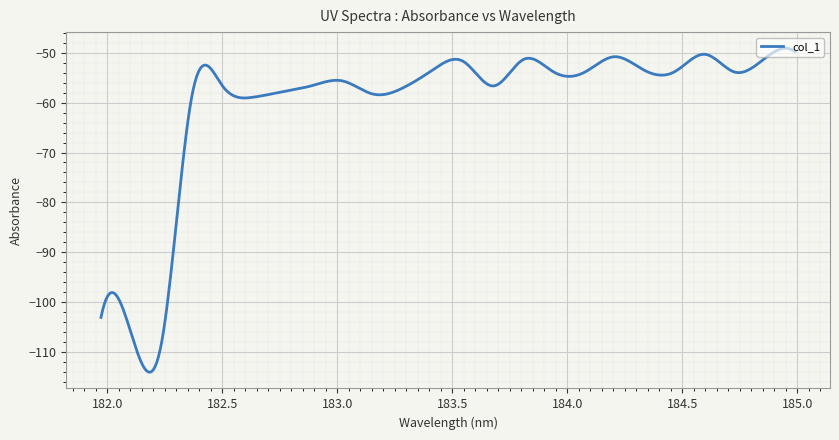

What is the greatest value displayed?

-49.1